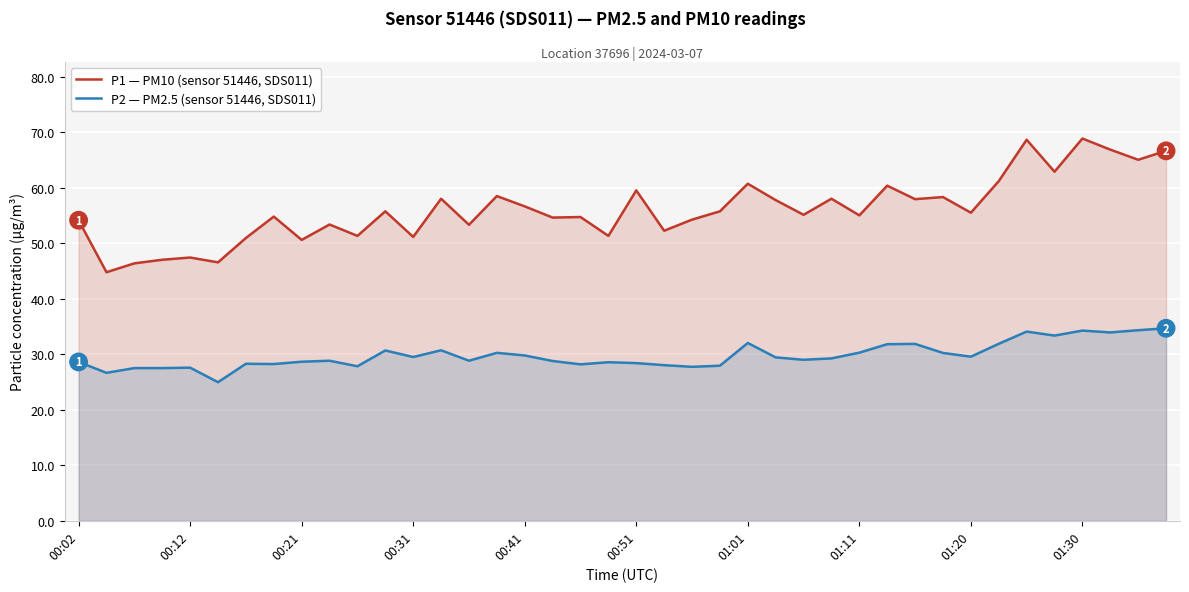

In P2 — PM2.5 (sensor 51446, SDS011), how many points are higher than both neighbors (excluding endpoints)?

11